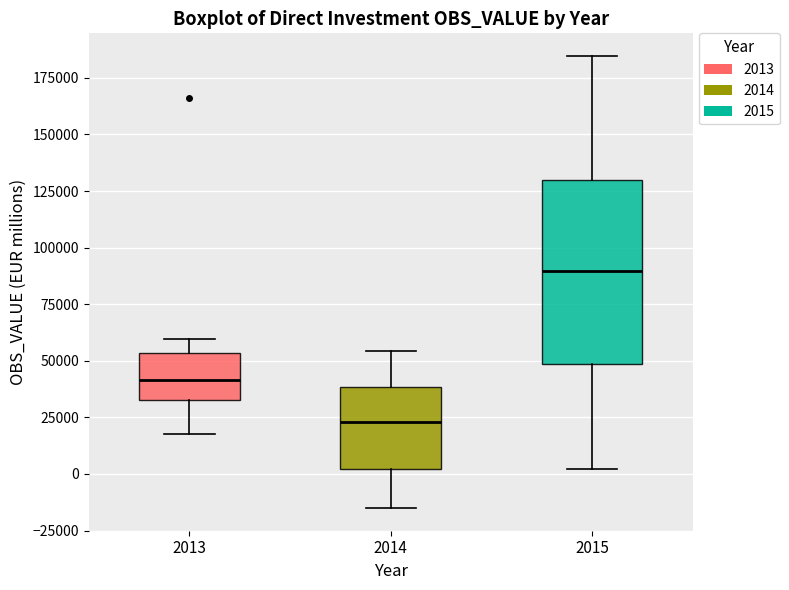

Which box's median line is the highest?

2015